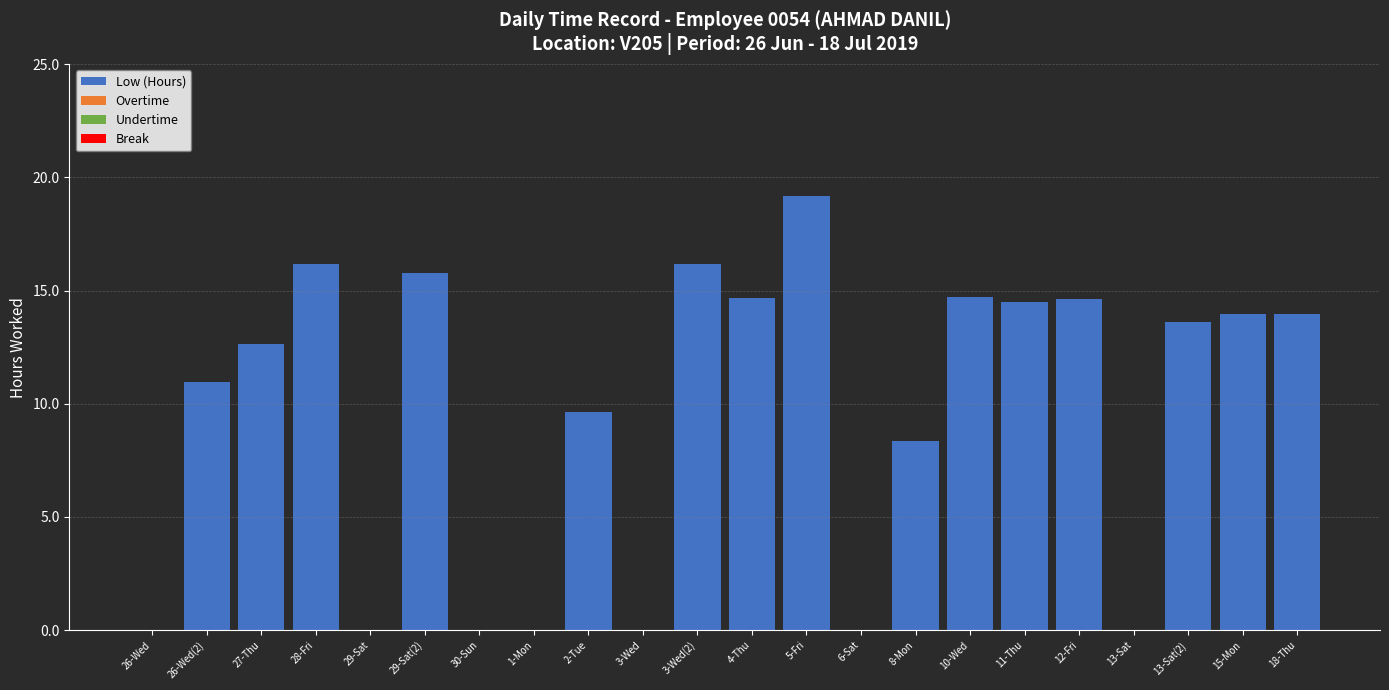

True or false: the data shows 3.9 at 2-Tue.

False